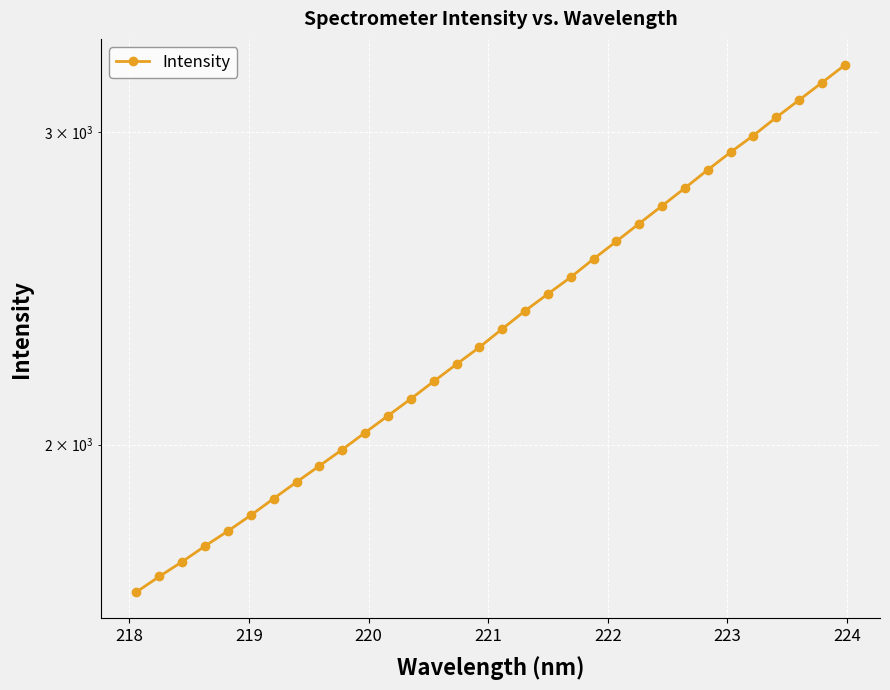

The value at 27 is 609.3. True or false?

False